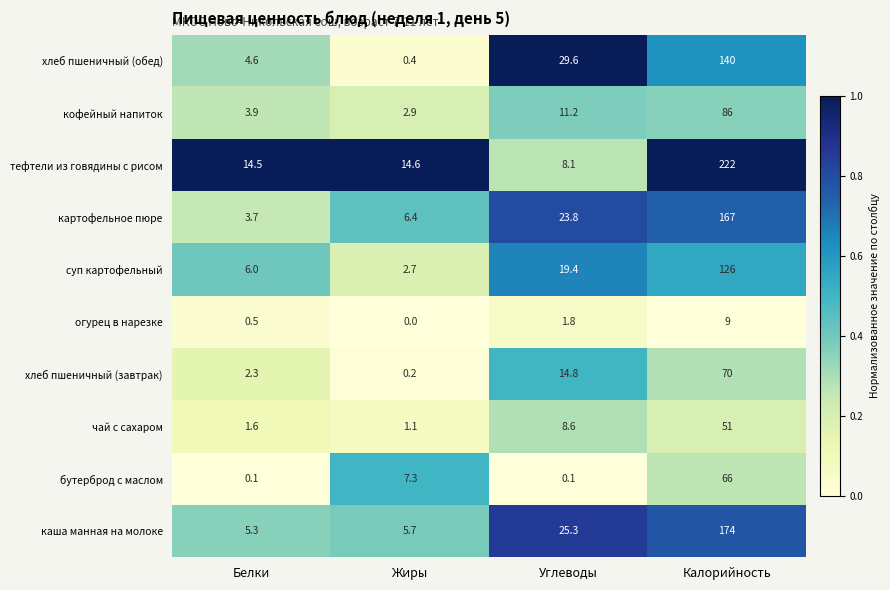

What is the spread (max minus min) of values at Калорийность?

213.0